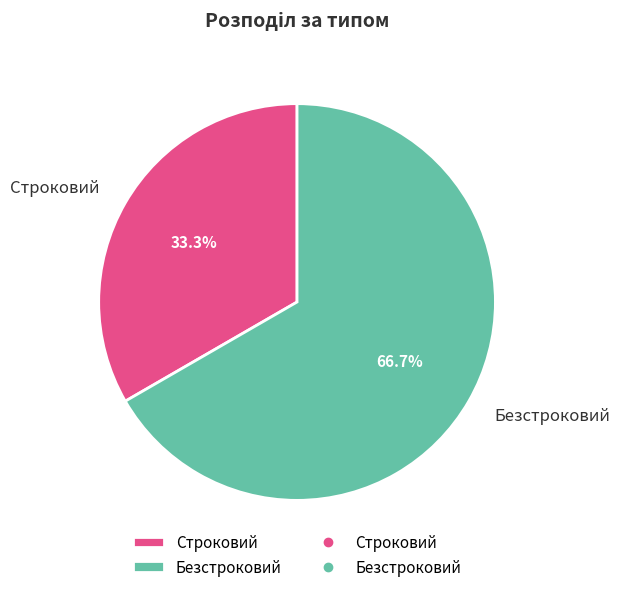

Is there a majority slice in this chart?

Yes